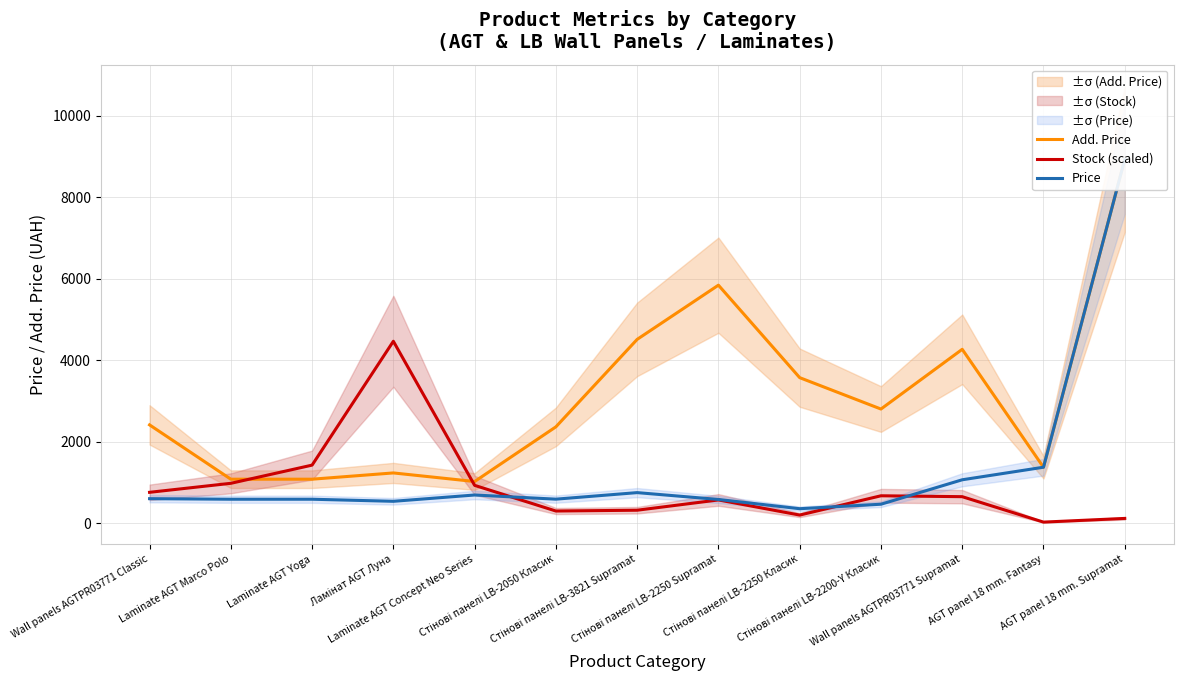

List the series in order of their overall mean, lowest first.

Stock (scaled), Price, Add. Price